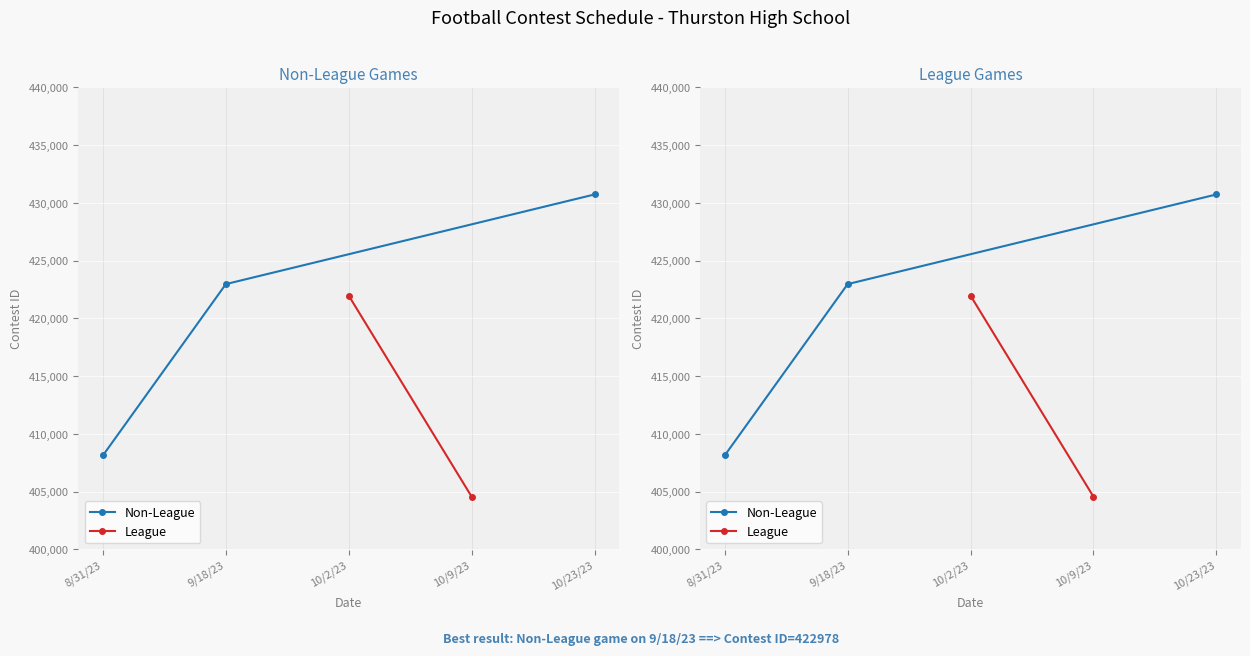

What is the label of the 2nd point from the left?

9/18/23